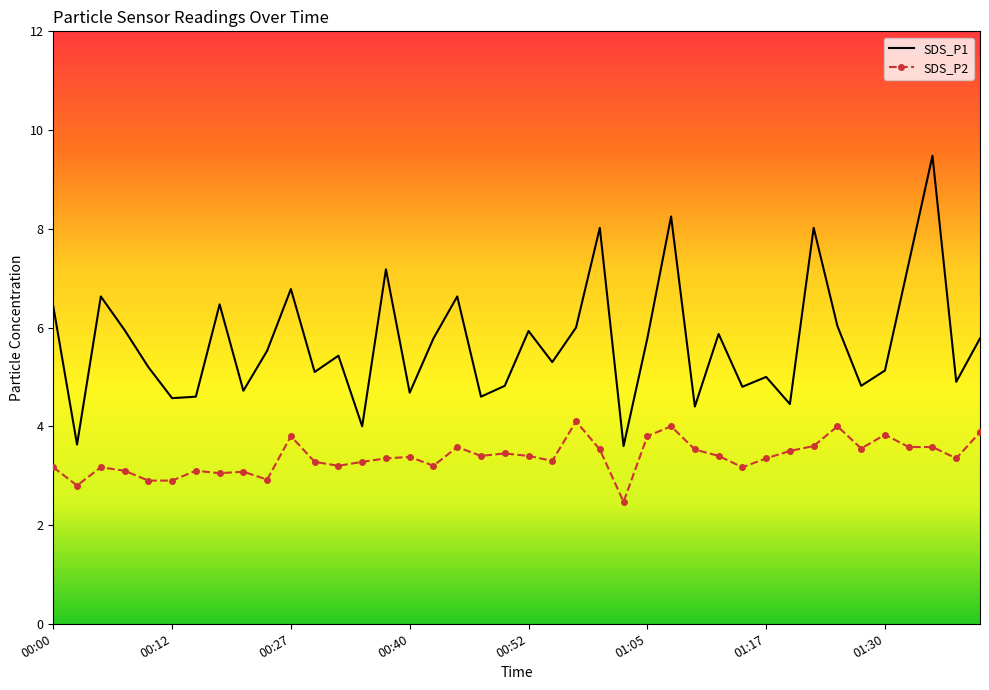

Rank the series by their average value, from highest to lowest.

SDS_P1, SDS_P2